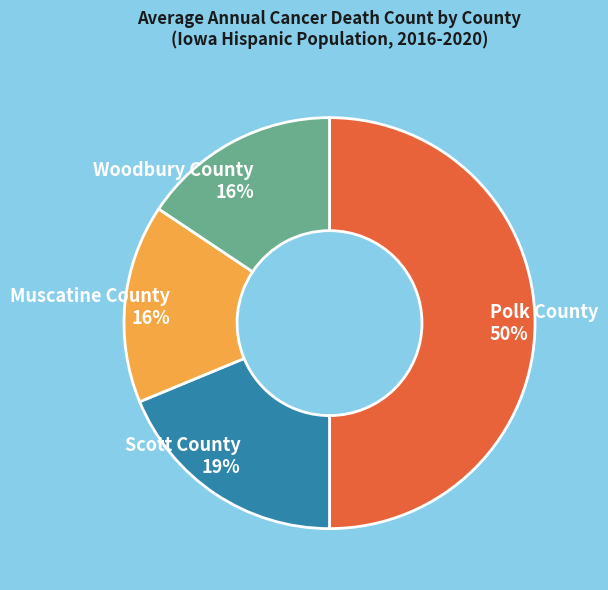

Is it true that Scott County is 19% of the pie?

True